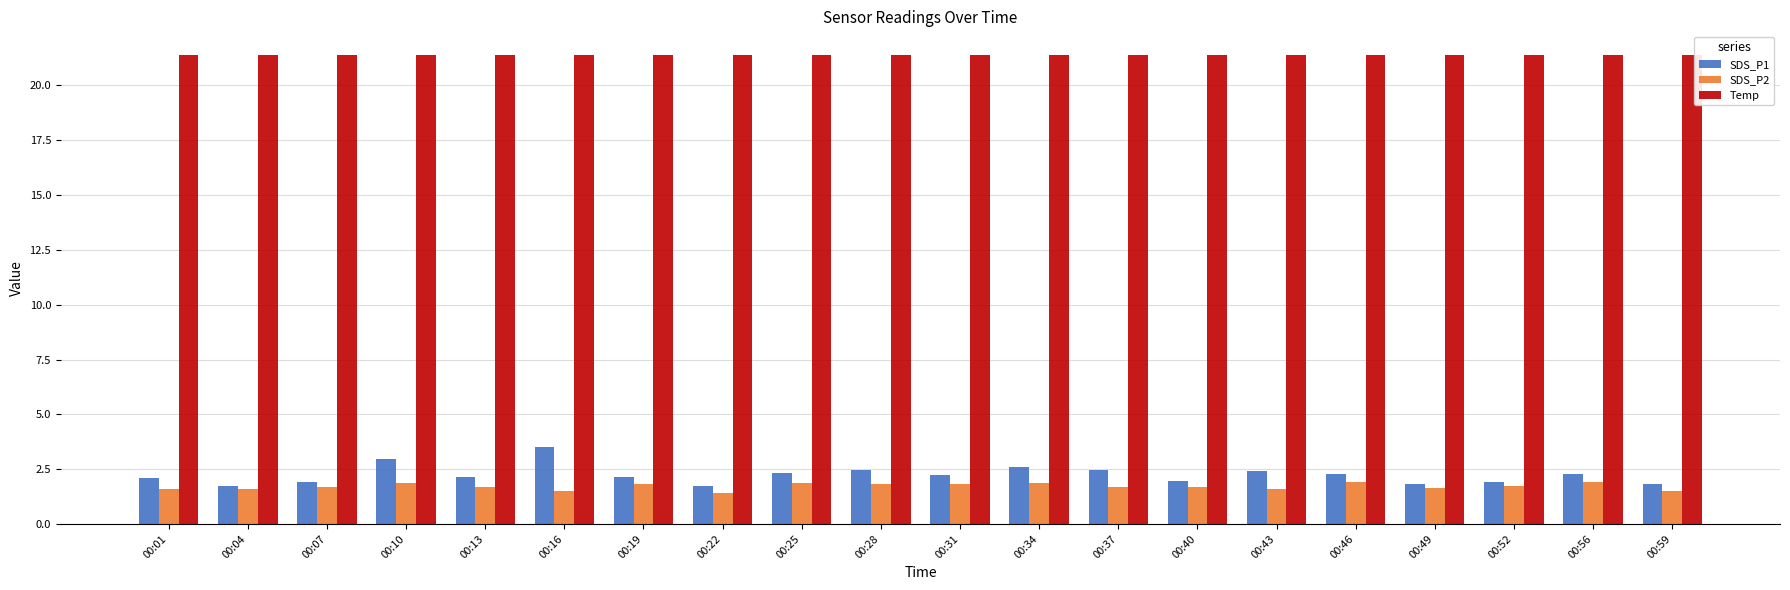

Which series has the largest total across all categories?

Temp